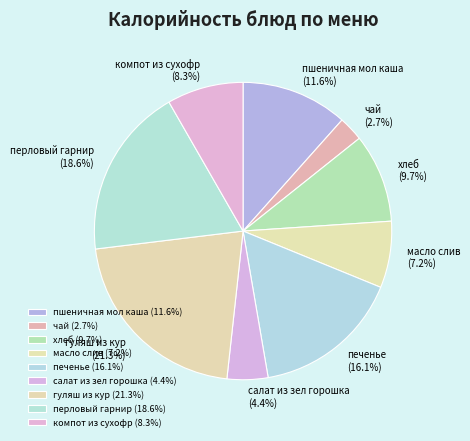

What percentage is the гуляш из кур slice, to the nearest percent?

21%